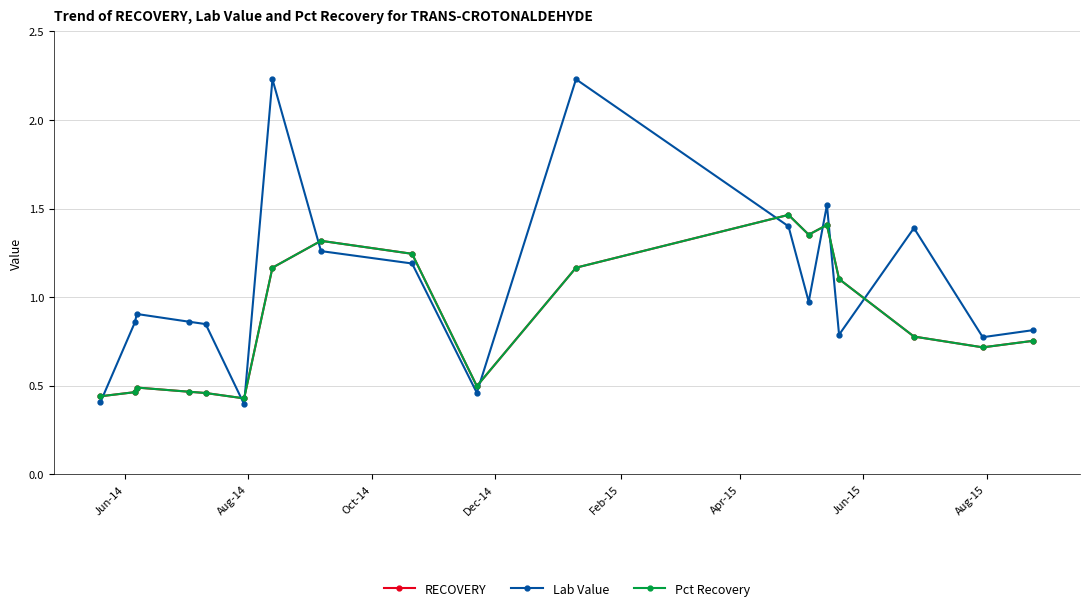

What is the smallest value displayed?

0.4